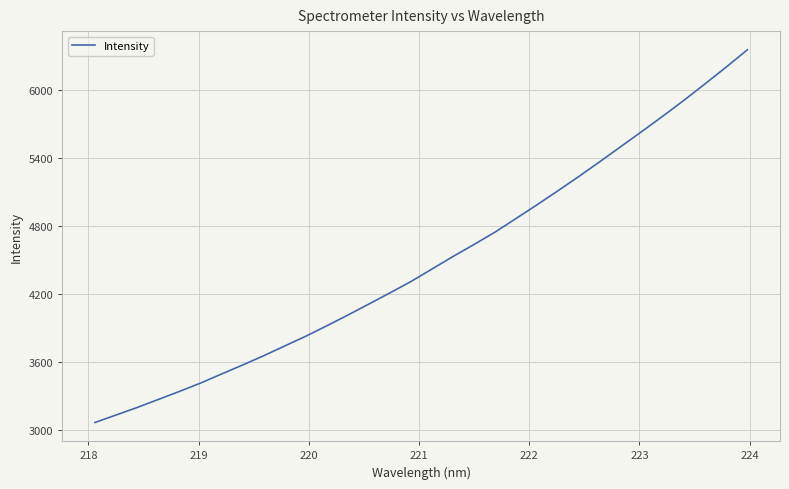

What is the difference between the maximum and minimum values?

3295.8